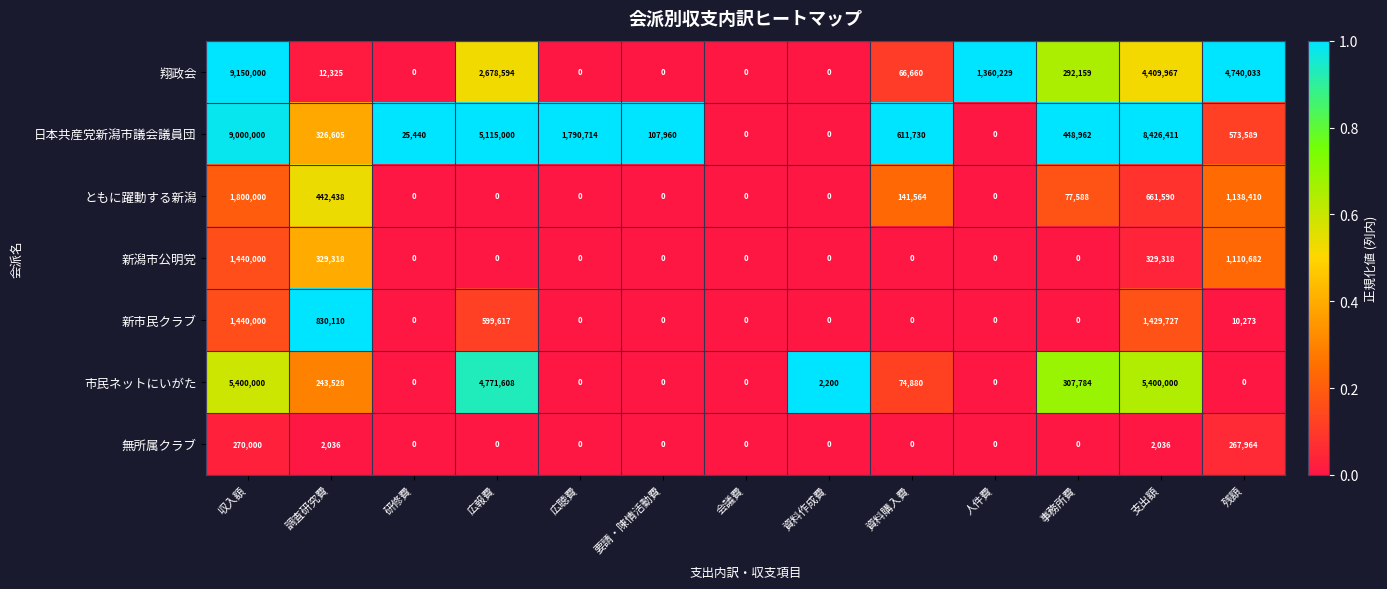

The 市民ネットにいがた series shows -3343795 at 人件費. True or false?

False